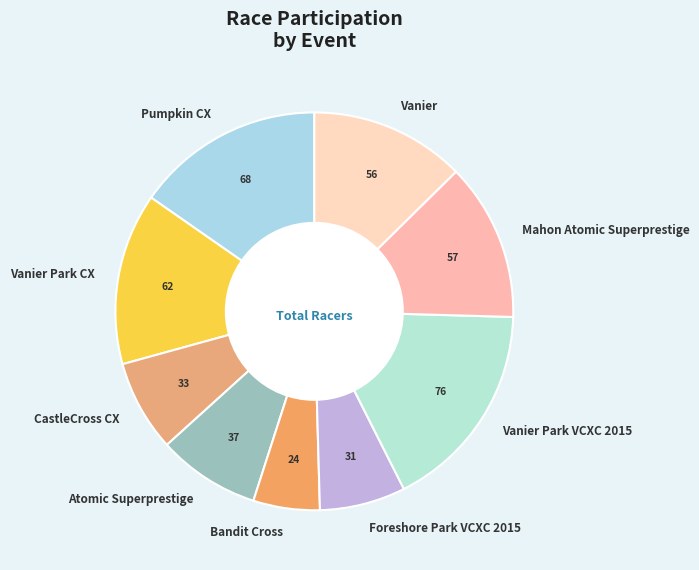

Is there any slice that represents more than half of the pie?

No